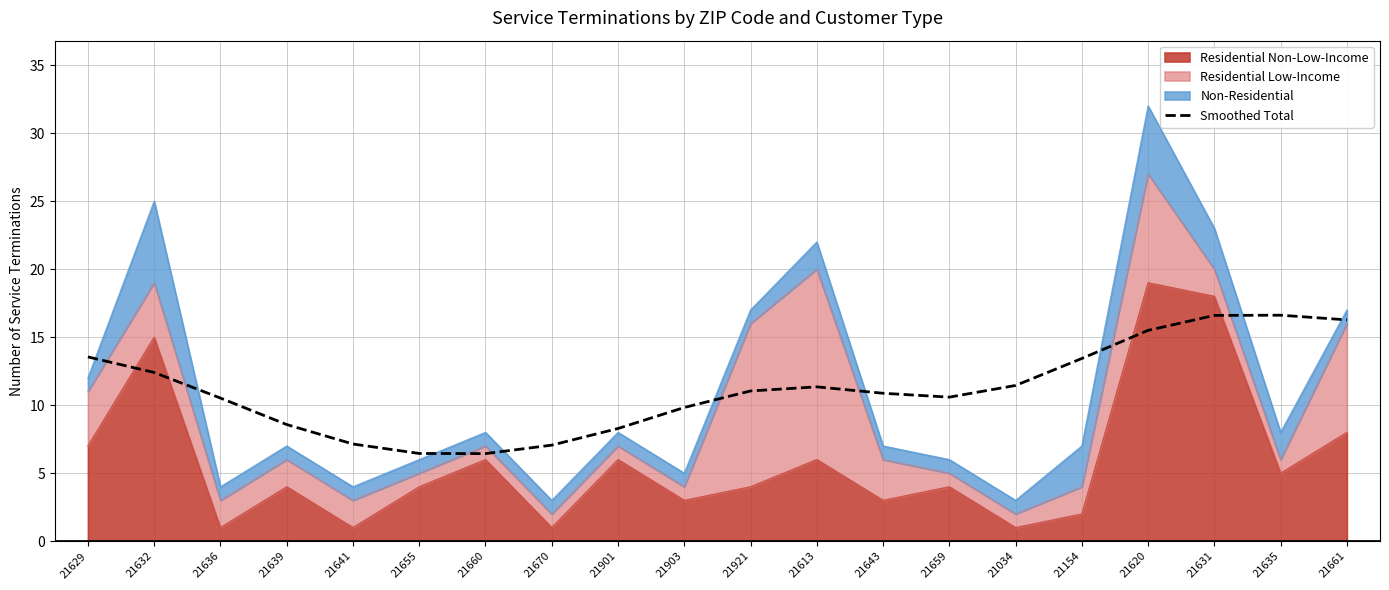

What is the sum of all values?

224.0